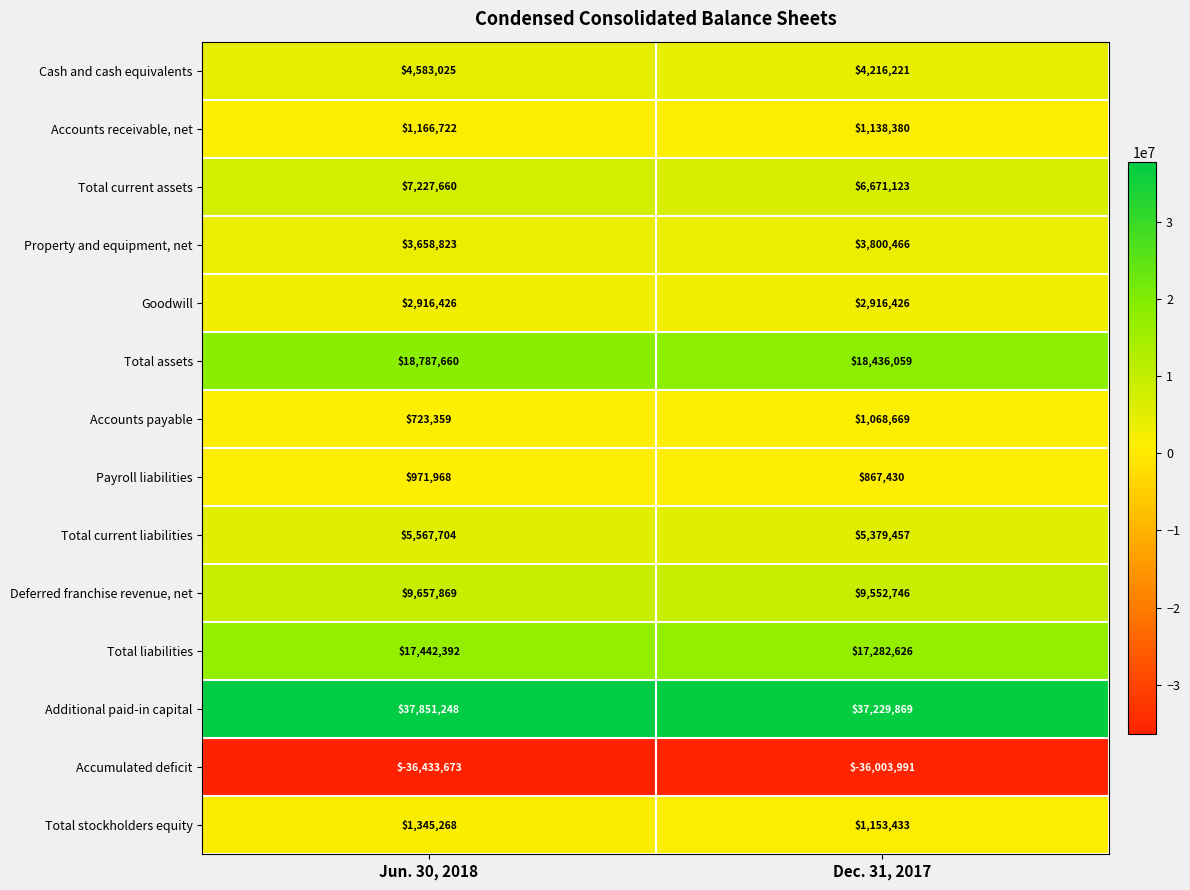

List the series in order of their peak value, lowest first.

Accumulated deficit, Payroll liabilities, Accounts payable, Accounts receivable, net, Total stockholders equity, Goodwill, Property and equipment, net, Cash and cash equivalents, Total current liabilities, Total current assets, Deferred franchise revenue, net, Total liabilities, Total assets, Additional paid-in capital